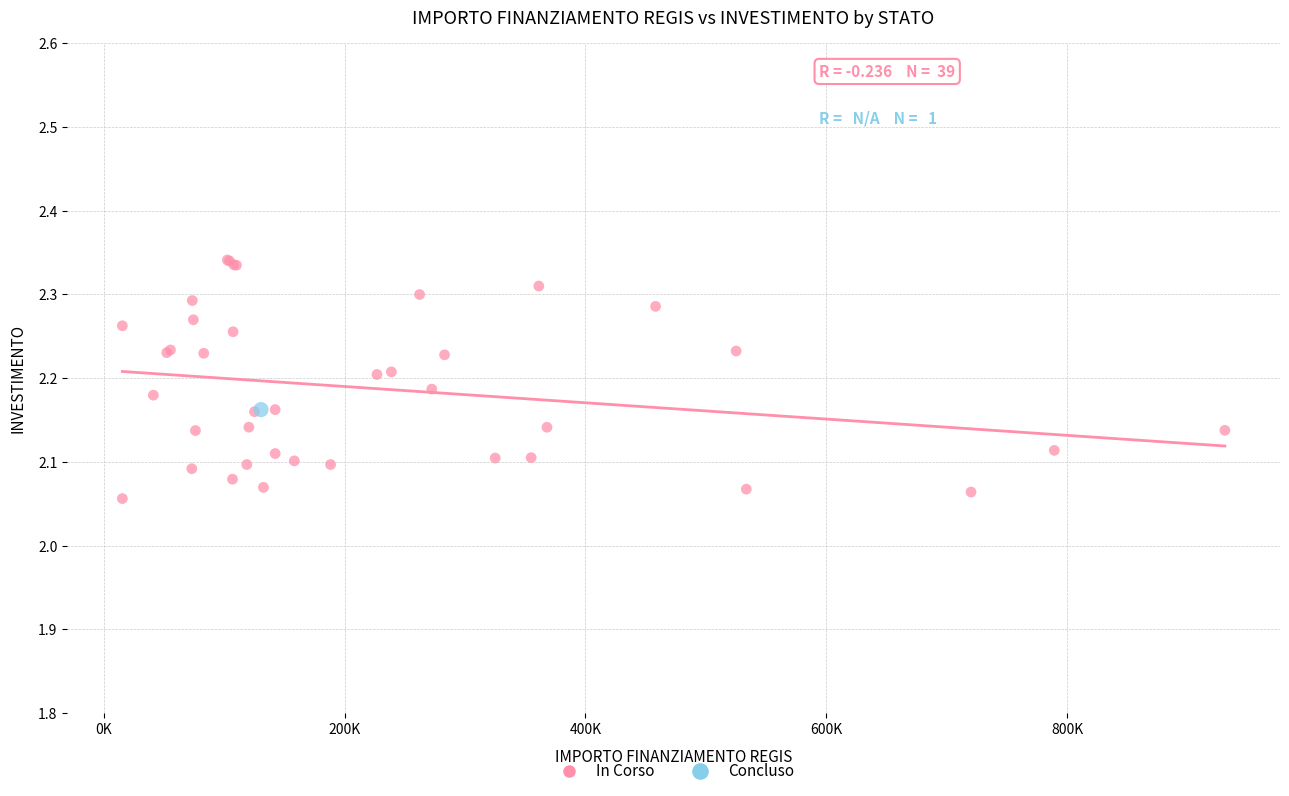

What are all the series names shown in the legend?

In Corso, Concluso